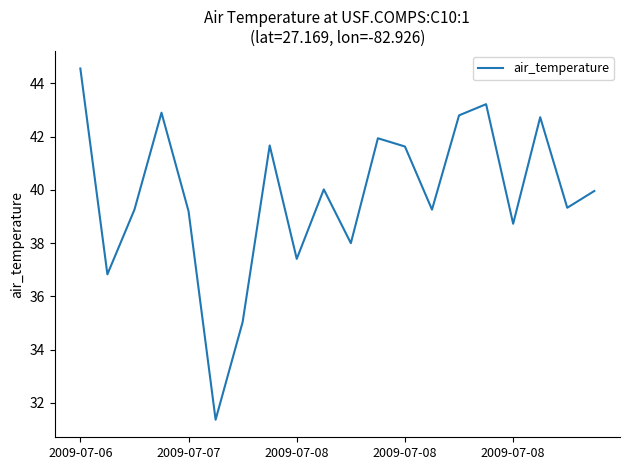

What is the maximum value shown in the chart?

44.6